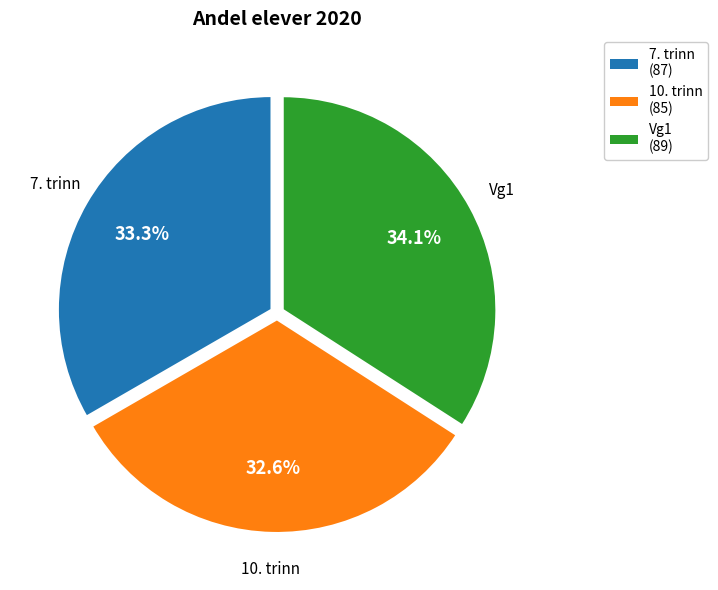

Is there any slice that represents more than half of the pie?

No